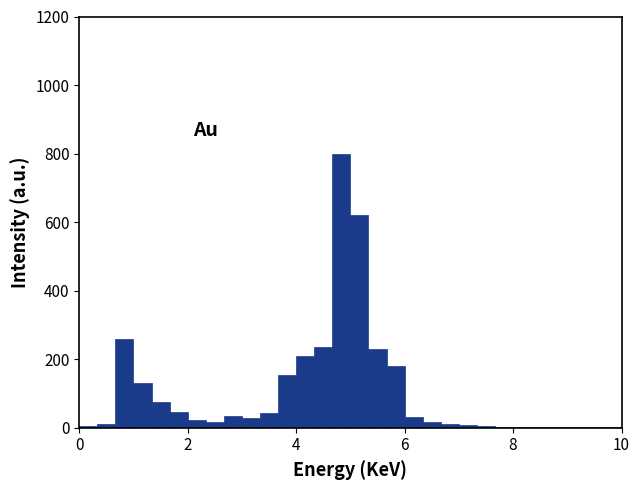

Around what value on the x-axis is the tallest bar? Give the approximate position of its centre, as read against the axis.

4.8